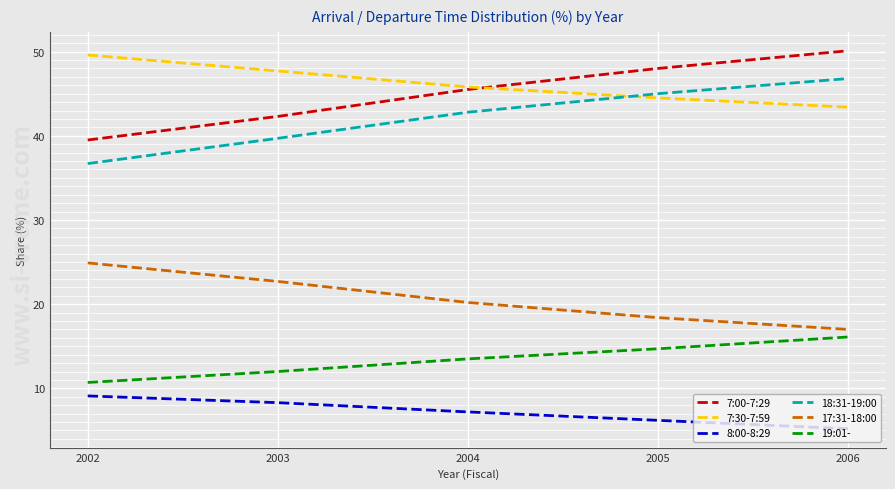

True or false: 19:01- has a value of 5.3 at 2003.

False